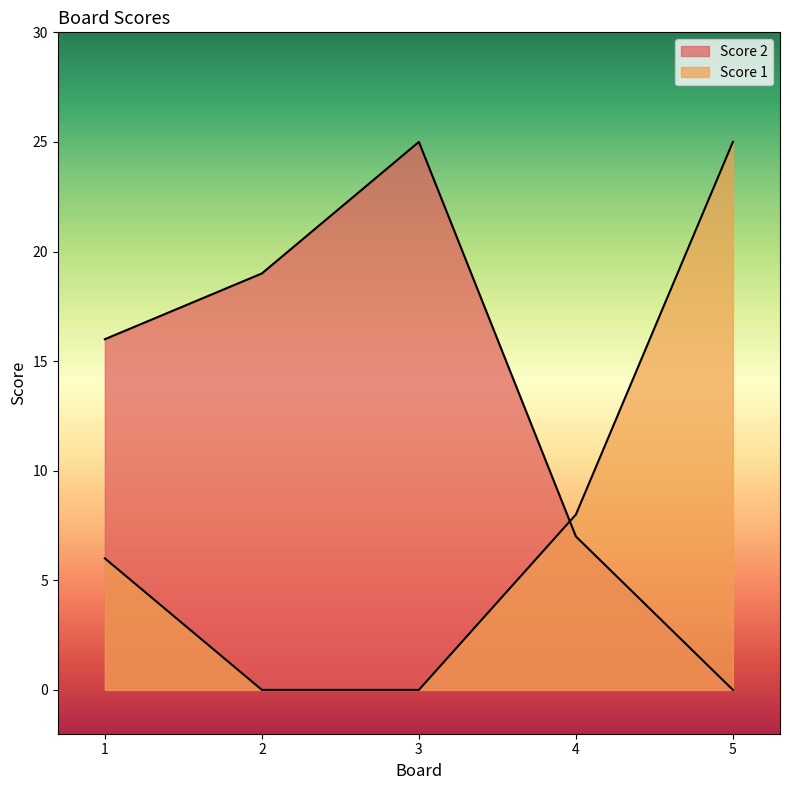

How many positive values does the Score 2 series have?

4